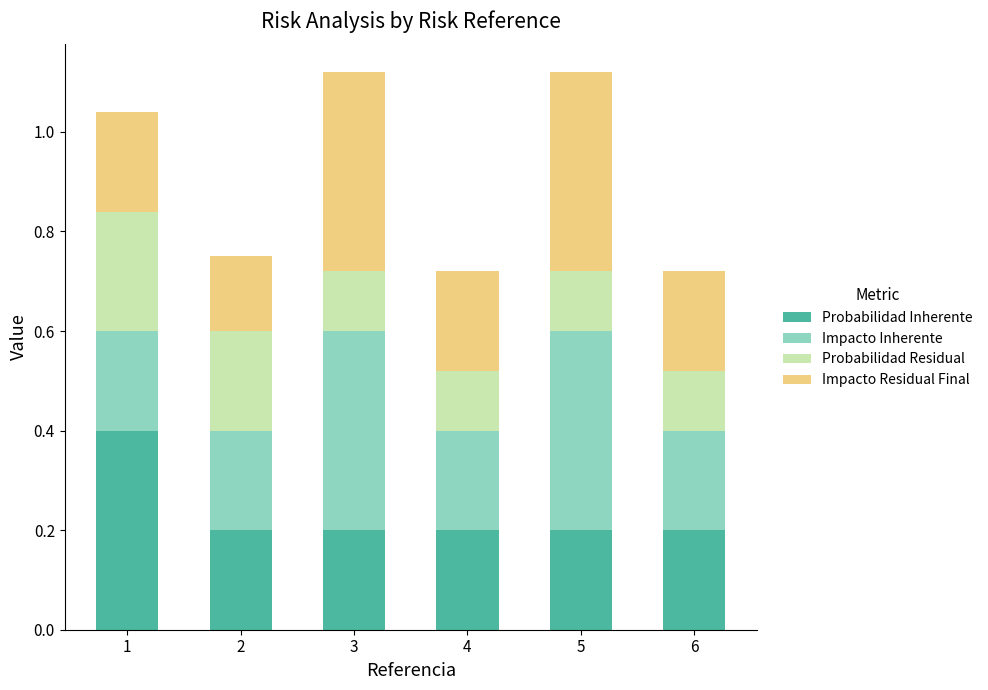

Count the Probabilidad Inherente values in the range 0 to 1.

6